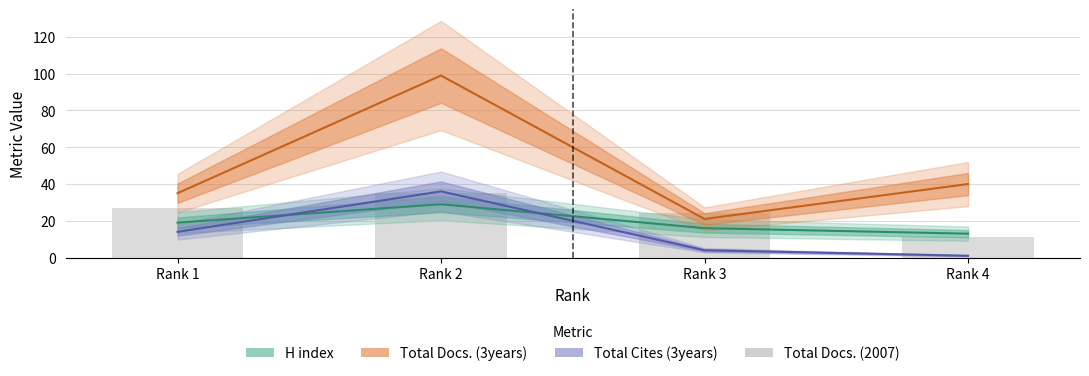

What is the total value across all series at Rank 1?

95